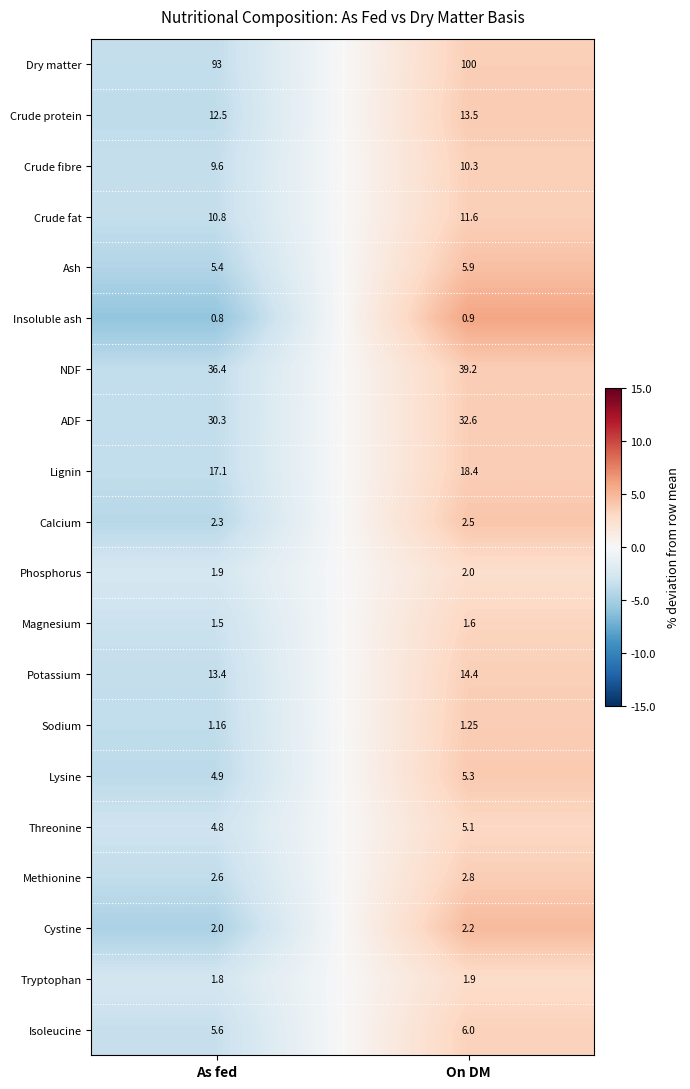

Rank the series at On DM from lowest to highest value.

Insoluble ash, Sodium, Magnesium, Tryptophan, Phosphorus, Cystine, Calcium, Methionine, Threonine, Lysine, Ash, Isoleucine, Crude fibre, Crude fat, Crude protein, Potassium, Lignin, ADF, NDF, Dry matter